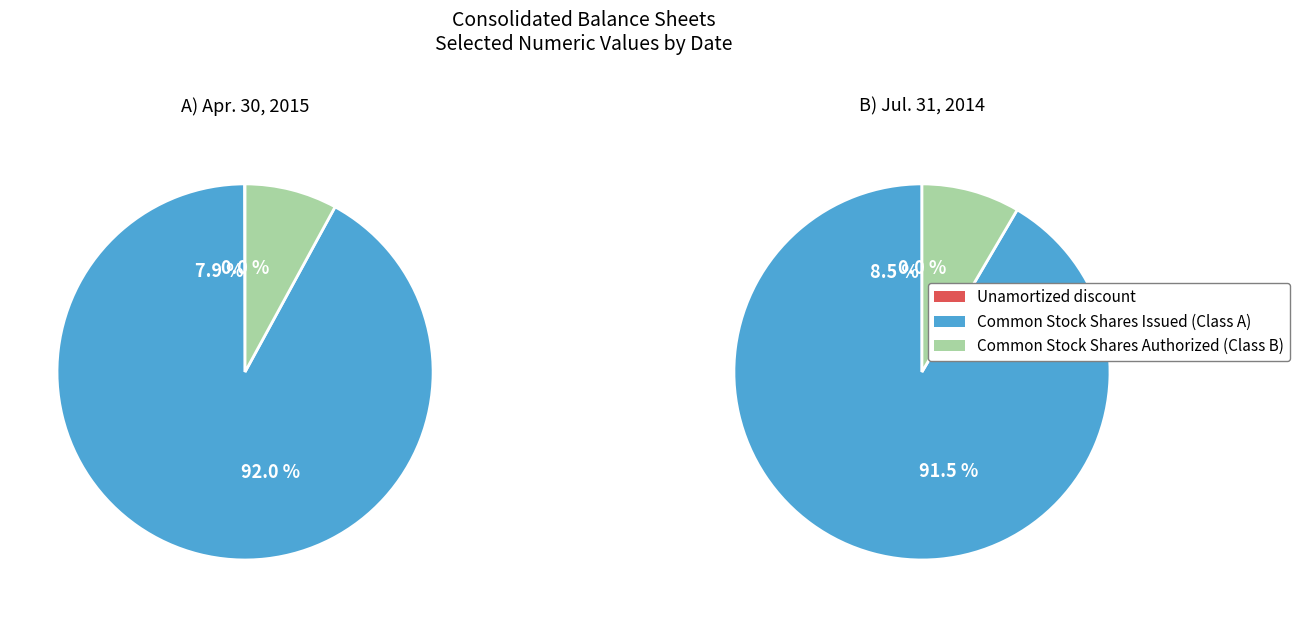

The Unamortized discount slice represents 0% of the pie. True or false?

True